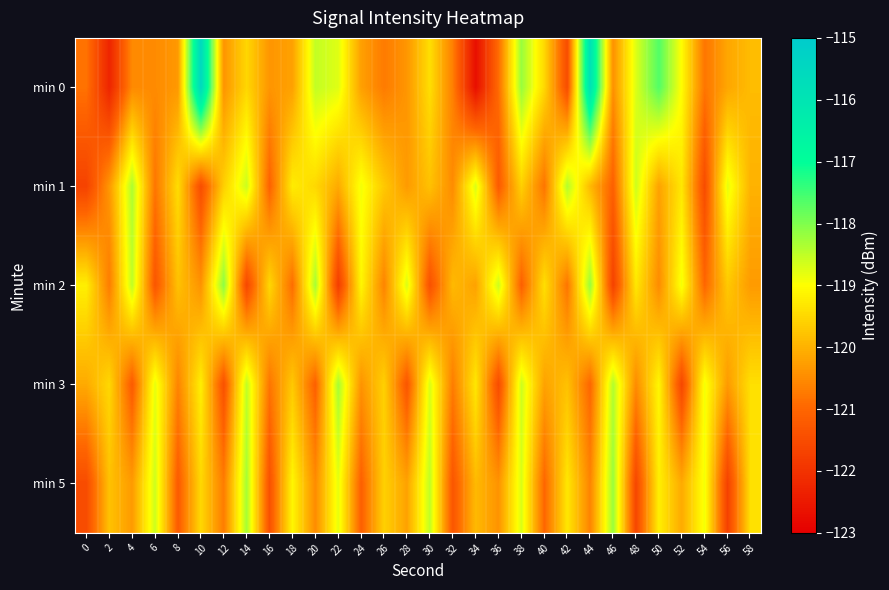

How many data points does each series have?

30